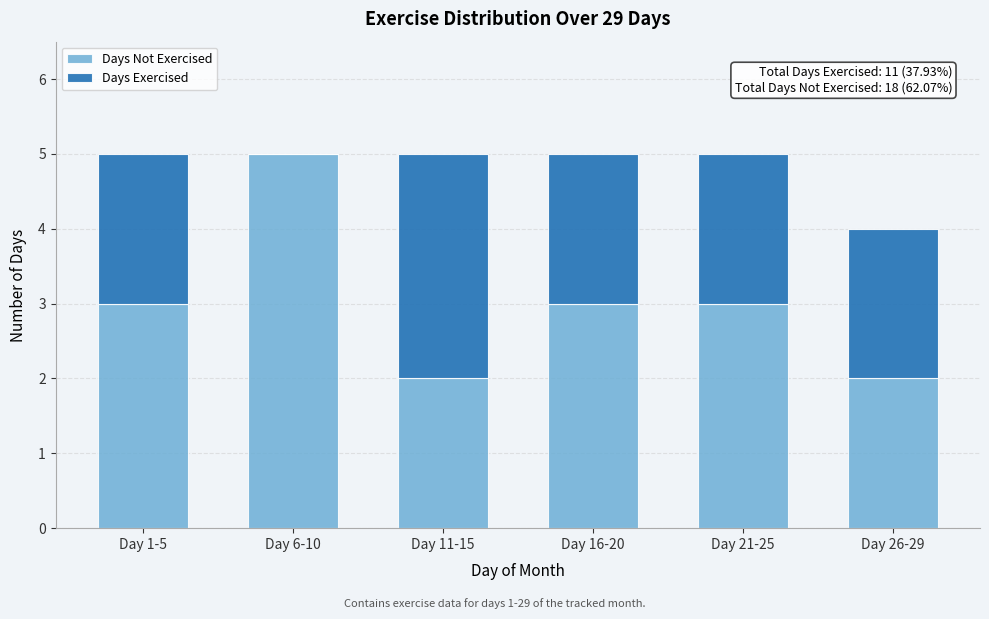

Reading right to left, what are the values for Days Not Exercised?

Day 26-29=2	Day 21-25=3	Day 16-20=3	Day 11-15=2	Day 6-10=5	Day 1-5=3